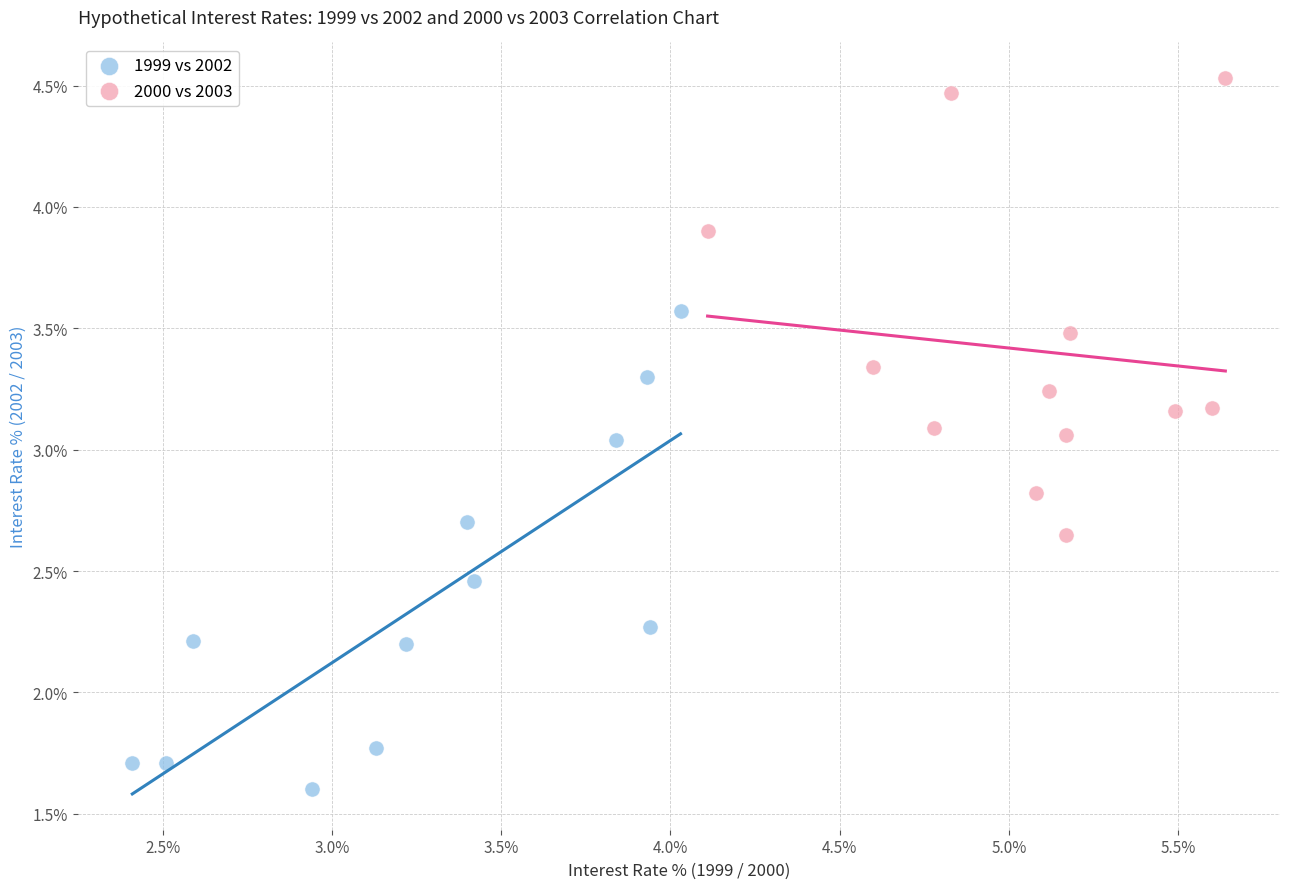

Which series reaches the minimum Y coordinate?

1999 vs 2002